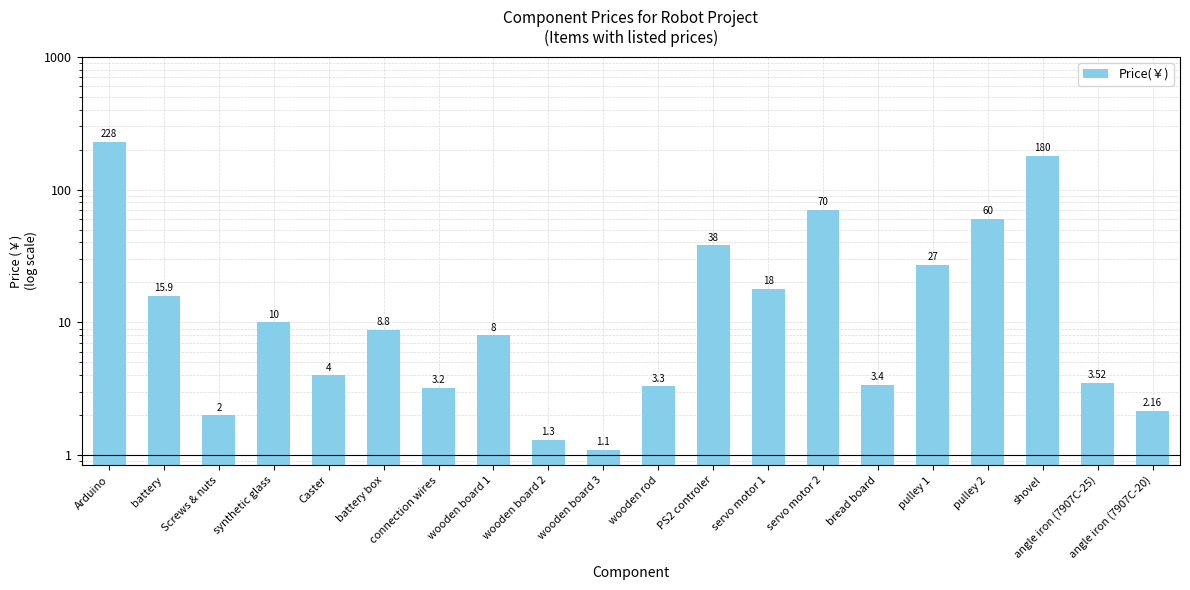

Which label corresponds to the largest value in the chart?

Arduino